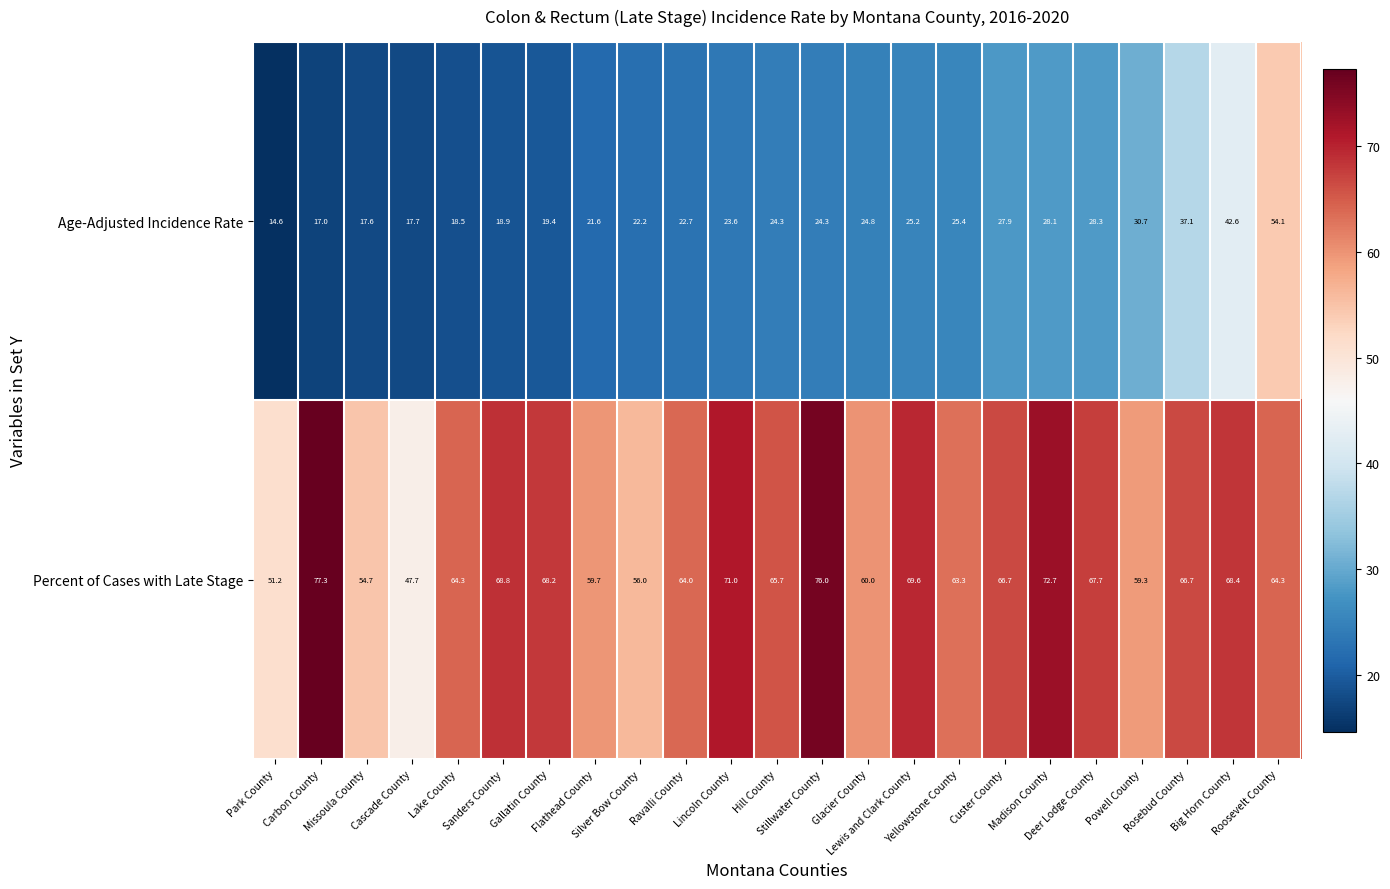

What is the lowest value of the Age-Adjusted Incidence Rate series?

14.6